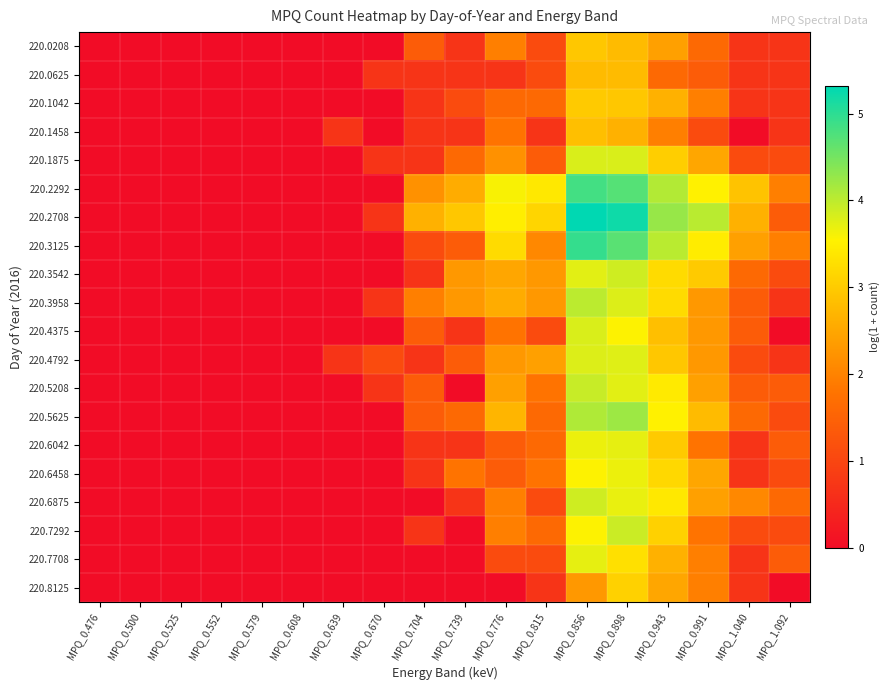

Reading left to right, list all the values displayed in this chart.

220.0208: MPQ_0.476=0.0	MPQ_0.500=0.0	MPQ_0.525=0.0	MPQ_0.552=0.0	MPQ_0.579=0.0	MPQ_0.608=0.0	MPQ_0.639=0.0	MPQ_0.670=0.0	MPQ_0.704=1.4	MPQ_0.739=0.7	MPQ_0.776=1.9	MPQ_0.815=1.1	MPQ_0.856=2.9	MPQ_0.898=2.8	MPQ_0.943=2.4	MPQ_0.991=1.6	MPQ_1.040=0.7	MPQ_1.092=0.7
220.0625: MPQ_0.476=0.0	MPQ_0.500=0.0	MPQ_0.525=0.0	MPQ_0.552=0.0	MPQ_0.579=0.0	MPQ_0.608=0.0	MPQ_0.639=0.0	MPQ_0.670=0.7	MPQ_0.704=0.7	MPQ_0.739=0.7	MPQ_0.776=0.7	MPQ_0.815=1.1	MPQ_0.856=2.8	MPQ_0.898=2.8	MPQ_0.943=1.6	MPQ_0.991=1.4	MPQ_1.040=0.7	MPQ_1.092=0.7
220.1042: MPQ_0.476=0.0	MPQ_0.500=0.0	MPQ_0.525=0.0	MPQ_0.552=0.0	MPQ_0.579=0.0	MPQ_0.608=0.0	MPQ_0.639=0.0	MPQ_0.670=0.0	MPQ_0.704=0.7	MPQ_0.739=1.1	MPQ_0.776=1.6	MPQ_0.815=1.6	MPQ_0.856=3.0	MPQ_0.898=2.9	MPQ_0.943=2.6	MPQ_0.991=1.9	MPQ_1.040=0.7	MPQ_1.092=0.7
220.1458: MPQ_0.476=0.0	MPQ_0.500=0.0	MPQ_0.525=0.0	MPQ_0.552=0.0	MPQ_0.579=0.0	MPQ_0.608=0.0	MPQ_0.639=0.7	MPQ_0.670=0.0	MPQ_0.704=0.7	MPQ_0.739=0.7	MPQ_0.776=1.8	MPQ_0.815=0.7	MPQ_0.856=2.8	MPQ_0.898=2.6	MPQ_0.943=1.9	MPQ_0.991=1.1	MPQ_1.040=0.0	MPQ_1.092=0.7
220.1875: MPQ_0.476=0.0	MPQ_0.500=0.0	MPQ_0.525=0.0	MPQ_0.552=0.0	MPQ_0.579=0.0	MPQ_0.608=0.0	MPQ_0.639=0.0	MPQ_0.670=0.7	MPQ_0.704=0.7	MPQ_0.739=1.6	MPQ_0.776=2.2	MPQ_0.815=1.4	MPQ_0.856=3.8	MPQ_0.898=3.8	MPQ_0.943=3.0	MPQ_0.991=2.5	MPQ_1.040=1.1	MPQ_1.092=1.1
220.2292: MPQ_0.476=0.0	MPQ_0.500=0.0	MPQ_0.525=0.0	MPQ_0.552=0.0	MPQ_0.579=0.0	MPQ_0.608=0.0	MPQ_0.639=0.0	MPQ_0.670=0.0	MPQ_0.704=2.2	MPQ_0.739=2.6	MPQ_0.776=3.6	MPQ_0.815=3.4	MPQ_0.856=4.8	MPQ_0.898=4.7	MPQ_0.943=4.1	MPQ_0.991=3.5	MPQ_1.040=2.9	MPQ_1.092=1.9
220.2708: MPQ_0.476=0.0	MPQ_0.500=0.0	MPQ_0.525=0.0	MPQ_0.552=0.0	MPQ_0.579=0.0	MPQ_0.608=0.0	MPQ_0.639=0.0	MPQ_0.670=0.7	MPQ_0.704=2.6	MPQ_0.739=2.9	MPQ_0.776=3.5	MPQ_0.815=3.1	MPQ_0.856=5.3	MPQ_0.898=5.2	MPQ_0.943=4.3	MPQ_0.991=4.0	MPQ_1.040=2.6	MPQ_1.092=1.4
220.3125: MPQ_0.476=0.0	MPQ_0.500=0.0	MPQ_0.525=0.0	MPQ_0.552=0.0	MPQ_0.579=0.0	MPQ_0.608=0.0	MPQ_0.639=0.0	MPQ_0.670=0.0	MPQ_0.704=1.1	MPQ_0.739=1.4	MPQ_0.776=3.2	MPQ_0.815=2.1	MPQ_0.856=4.9	MPQ_0.898=4.7	MPQ_0.943=4.0	MPQ_0.991=3.5	MPQ_1.040=2.4	MPQ_1.092=1.9
220.3542: MPQ_0.476=0.0	MPQ_0.500=0.0	MPQ_0.525=0.0	MPQ_0.552=0.0	MPQ_0.579=0.0	MPQ_0.608=0.0	MPQ_0.639=0.0	MPQ_0.670=0.0	MPQ_0.704=0.7	MPQ_0.739=2.3	MPQ_0.776=2.5	MPQ_0.815=2.3	MPQ_0.856=3.7	MPQ_0.898=3.9	MPQ_0.943=3.2	MPQ_0.991=3.0	MPQ_1.040=1.6	MPQ_1.092=1.1
220.3958: MPQ_0.476=0.0	MPQ_0.500=0.0	MPQ_0.525=0.0	MPQ_0.552=0.0	MPQ_0.579=0.0	MPQ_0.608=0.0	MPQ_0.639=0.0	MPQ_0.670=0.7	MPQ_0.704=1.9	MPQ_0.739=2.3	MPQ_0.776=2.6	MPQ_0.815=2.3	MPQ_0.856=4.0	MPQ_0.898=3.8	MPQ_0.943=3.2	MPQ_0.991=2.3	MPQ_1.040=1.4	MPQ_1.092=0.7
220.4375: MPQ_0.476=0.0	MPQ_0.500=0.0	MPQ_0.525=0.0	MPQ_0.552=0.0	MPQ_0.579=0.0	MPQ_0.608=0.0	MPQ_0.639=0.0	MPQ_0.670=0.0	MPQ_0.704=1.4	MPQ_0.739=0.7	MPQ_0.776=1.8	MPQ_0.815=1.1	MPQ_0.856=3.8	MPQ_0.898=3.6	MPQ_0.943=2.8	MPQ_0.991=2.3	MPQ_1.040=1.4	MPQ_1.092=0.0
220.4792: MPQ_0.476=0.0	MPQ_0.500=0.0	MPQ_0.525=0.0	MPQ_0.552=0.0	MPQ_0.579=0.0	MPQ_0.608=0.0	MPQ_0.639=0.7	MPQ_0.670=1.1	MPQ_0.704=0.7	MPQ_0.739=1.4	MPQ_0.776=2.3	MPQ_0.815=2.4	MPQ_0.856=3.8	MPQ_0.898=3.8	MPQ_0.943=2.9	MPQ_0.991=2.3	MPQ_1.040=1.1	MPQ_1.092=0.7
220.5208: MPQ_0.476=0.0	MPQ_0.500=0.0	MPQ_0.525=0.0	MPQ_0.552=0.0	MPQ_0.579=0.0	MPQ_0.608=0.0	MPQ_0.639=0.0	MPQ_0.670=0.7	MPQ_0.704=1.4	MPQ_0.739=0.0	MPQ_0.776=2.4	MPQ_0.815=1.8	MPQ_0.856=3.9	MPQ_0.898=3.7	MPQ_0.943=3.4	MPQ_0.991=2.4	MPQ_1.040=1.4	MPQ_1.092=1.4
220.5625: MPQ_0.476=0.0	MPQ_0.500=0.0	MPQ_0.525=0.0	MPQ_0.552=0.0	MPQ_0.579=0.0	MPQ_0.608=0.0	MPQ_0.639=0.0	MPQ_0.670=0.0	MPQ_0.704=1.4	MPQ_0.739=1.6	MPQ_0.776=2.7	MPQ_0.815=1.6	MPQ_0.856=4.1	MPQ_0.898=4.2	MPQ_0.943=3.5	MPQ_0.991=2.8	MPQ_1.040=1.6	MPQ_1.092=1.1
220.6042: MPQ_0.476=0.0	MPQ_0.500=0.0	MPQ_0.525=0.0	MPQ_0.552=0.0	MPQ_0.579=0.0	MPQ_0.608=0.0	MPQ_0.639=0.0	MPQ_0.670=0.0	MPQ_0.704=0.7	MPQ_0.739=0.7	MPQ_0.776=1.4	MPQ_0.815=1.6	MPQ_0.856=3.7	MPQ_0.898=3.7	MPQ_0.943=3.0	MPQ_0.991=1.8	MPQ_1.040=0.7	MPQ_1.092=1.4
220.6458: MPQ_0.476=0.0	MPQ_0.500=0.0	MPQ_0.525=0.0	MPQ_0.552=0.0	MPQ_0.579=0.0	MPQ_0.608=0.0	MPQ_0.639=0.0	MPQ_0.670=0.0	MPQ_0.704=0.7	MPQ_0.739=1.8	MPQ_0.776=1.4	MPQ_0.815=1.8	MPQ_0.856=3.6	MPQ_0.898=3.7	MPQ_0.943=3.2	MPQ_0.991=2.5	MPQ_1.040=0.7	MPQ_1.092=1.1
220.6875: MPQ_0.476=0.0	MPQ_0.500=0.0	MPQ_0.525=0.0	MPQ_0.552=0.0	MPQ_0.579=0.0	MPQ_0.608=0.0	MPQ_0.639=0.0	MPQ_0.670=0.0	MPQ_0.704=0.0	MPQ_0.739=0.7	MPQ_0.776=1.9	MPQ_0.815=1.1	MPQ_0.856=3.9	MPQ_0.898=3.7	MPQ_0.943=3.4	MPQ_0.991=2.4	MPQ_1.040=2.1	MPQ_1.092=1.6
220.7292: MPQ_0.476=0.0	MPQ_0.500=0.0	MPQ_0.525=0.0	MPQ_0.552=0.0	MPQ_0.579=0.0	MPQ_0.608=0.0	MPQ_0.639=0.0	MPQ_0.670=0.0	MPQ_0.704=0.7	MPQ_0.739=0.0	MPQ_0.776=1.9	MPQ_0.815=1.6	MPQ_0.856=3.6	MPQ_0.898=3.9	MPQ_0.943=3.1	MPQ_0.991=1.8	MPQ_1.040=1.1	MPQ_1.092=1.1
220.7708: MPQ_0.476=0.0	MPQ_0.500=0.0	MPQ_0.525=0.0	MPQ_0.552=0.0	MPQ_0.579=0.0	MPQ_0.608=0.0	MPQ_0.639=0.0	MPQ_0.670=0.0	MPQ_0.704=0.0	MPQ_0.739=0.0	MPQ_0.776=1.1	MPQ_0.815=1.1	MPQ_0.856=3.7	MPQ_0.898=3.3	MPQ_0.943=2.6	MPQ_0.991=1.9	MPQ_1.040=0.7	MPQ_1.092=1.4
220.8125: MPQ_0.476=0.0	MPQ_0.500=0.0	MPQ_0.525=0.0	MPQ_0.552=0.0	MPQ_0.579=0.0	MPQ_0.608=0.0	MPQ_0.639=0.0	MPQ_0.670=0.0	MPQ_0.704=0.0	MPQ_0.739=0.0	MPQ_0.776=0.0	MPQ_0.815=0.7	MPQ_0.856=2.3	MPQ_0.898=3.1	MPQ_0.943=2.5	MPQ_0.991=1.9	MPQ_1.040=0.7	MPQ_1.092=0.0